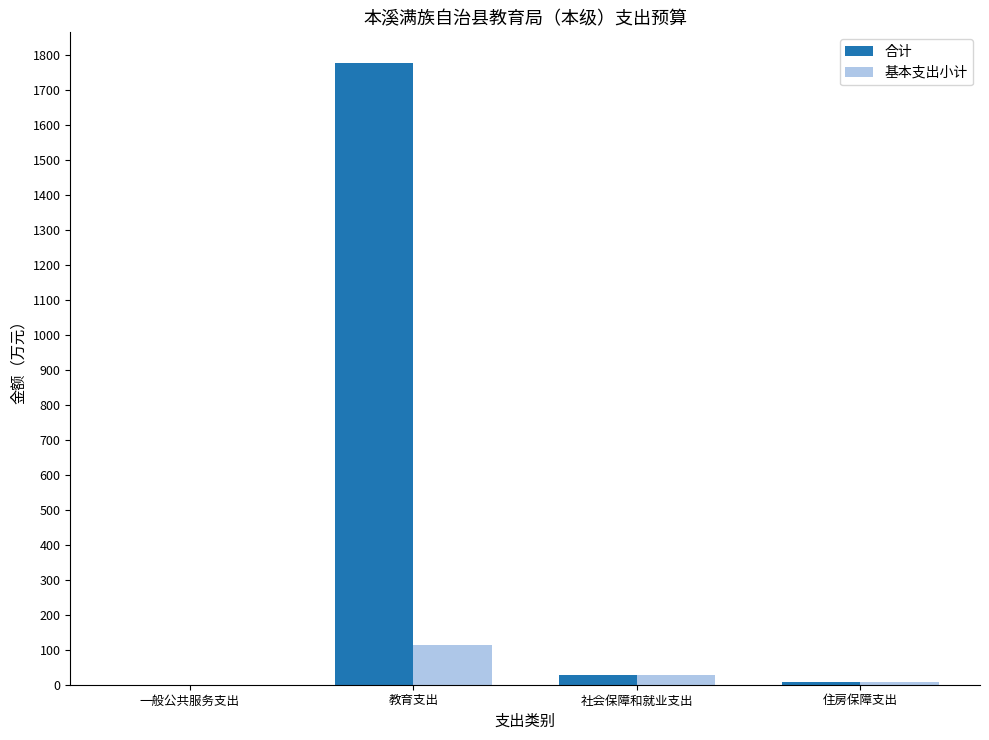

At which category is the sum across all series the highest?

教育支出